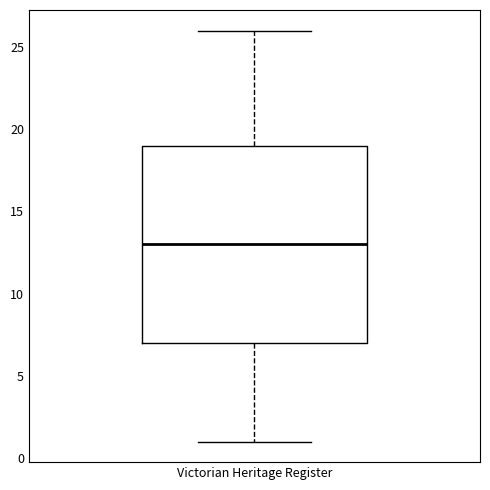

Read this box plot against the y-axis: the position of the median line, the range covered by the box, and the ends of both whiskers. The values are not printed on the chart, so give them approximately, as read against the axis.

median 13, box 7 to 19, whiskers 1 to 26